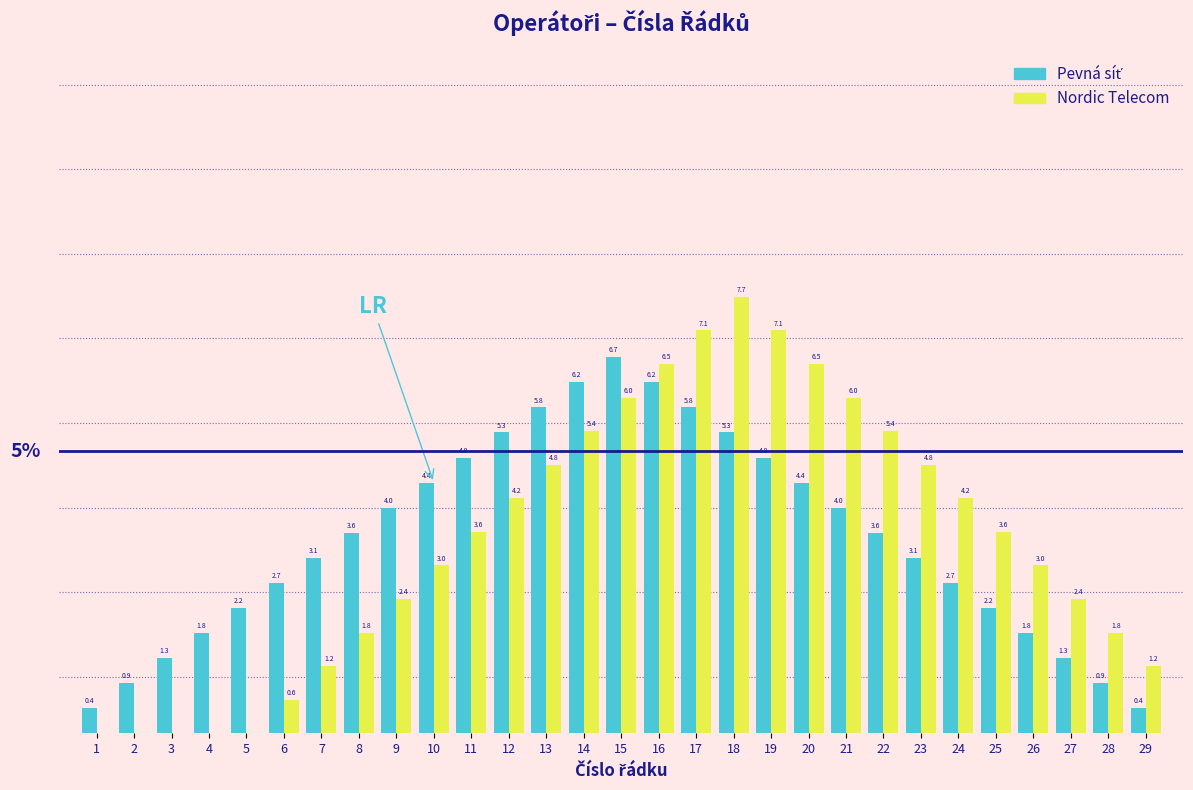

Are the bars grouped side by side (vs. stacked)?

Yes